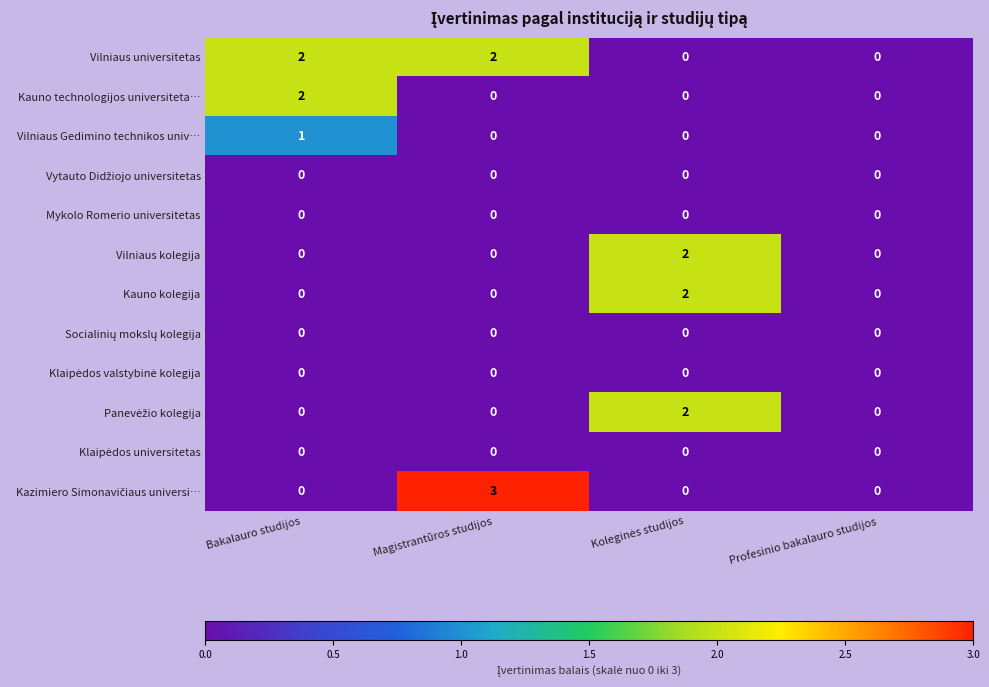

Which series has the largest total across all categories?

Vilniaus universitetas